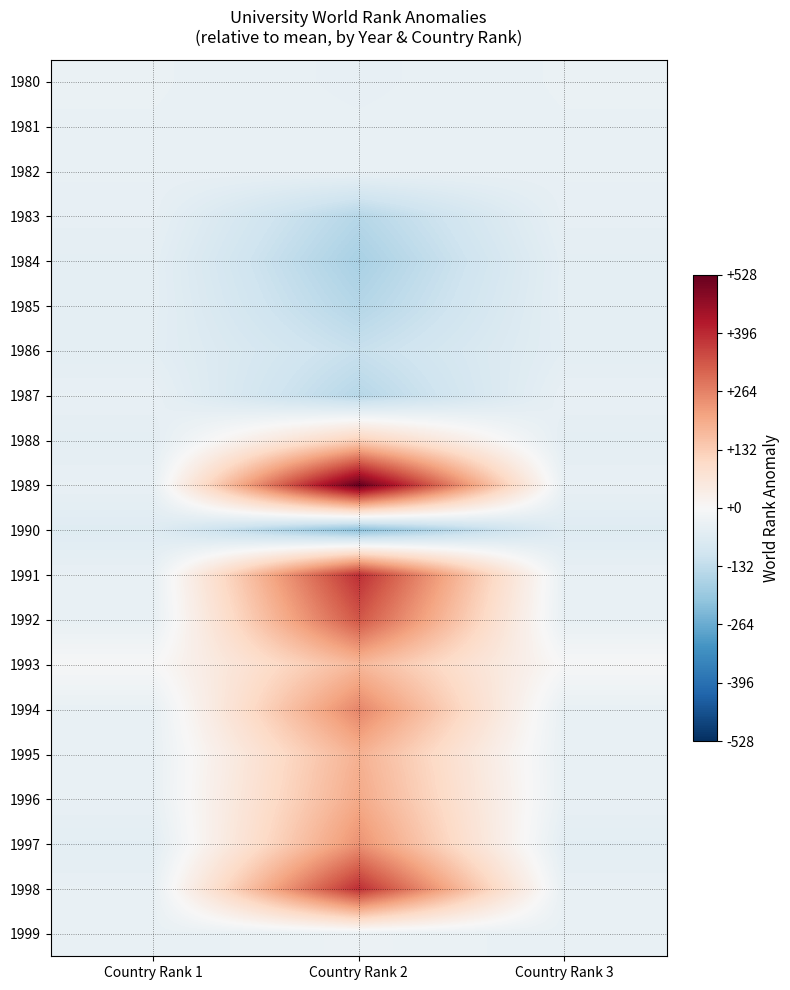

Reading left to right, list all the values displayed in this chart.

1980: Country Rank 1=-36.5	Country Rank 2=-42.5	Country Rank 3=-36.5
1981: Country Rank 1=-37.5	Country Rank 2=-40.5	Country Rank 3=-37.5
1982: Country Rank 1=-40.5	Country Rank 2=-38.5	Country Rank 3=-40.5
1983: Country Rank 1=-43.5	Country Rank 2=-149.5	Country Rank 3=-43.5
1984: Country Rank 1=-50.5	Country Rank 2=-171.5	Country Rank 3=-50.5
1985: Country Rank 1=-50.5	Country Rank 2=-152.5	Country Rank 3=-50.5
1986: Country Rank 1=-53.5	Country Rank 2=-119.5	Country Rank 3=-53.5
1987: Country Rank 1=-40.5	Country Rank 2=-148.5	Country Rank 3=-40.5
1988: Country Rank 1=-51.5	Country Rank 2=124.5	Country Rank 3=-51.5
1989: Country Rank 1=-40.5	Country Rank 2=528.5	Country Rank 3=-40.5
1990: Country Rank 1=-64.5	Country Rank 2=-217.5	Country Rank 3=-64.5
1991: Country Rank 1=-40.5	Country Rank 2=387.5	Country Rank 3=-40.5
1992: Country Rank 1=-40.5	Country Rank 2=329.5	Country Rank 3=-40.5
1993: Country Rank 1=-3.5	Country Rank 2=173.5	Country Rank 3=-3.5
1994: Country Rank 1=-40.5	Country Rank 2=258.5	Country Rank 3=-40.5
1995: Country Rank 1=-40.5	Country Rank 2=186.5	Country Rank 3=-40.5
1996: Country Rank 1=-40.5	Country Rank 2=200.5	Country Rank 3=-40.5
1997: Country Rank 1=-54.5	Country Rank 2=238.5	Country Rank 3=-54.5
1998: Country Rank 1=-40.5	Country Rank 2=388.5	Country Rank 3=-40.5
1999: Country Rank 1=-40.5	Country Rank 2=-31.5	Country Rank 3=-40.5